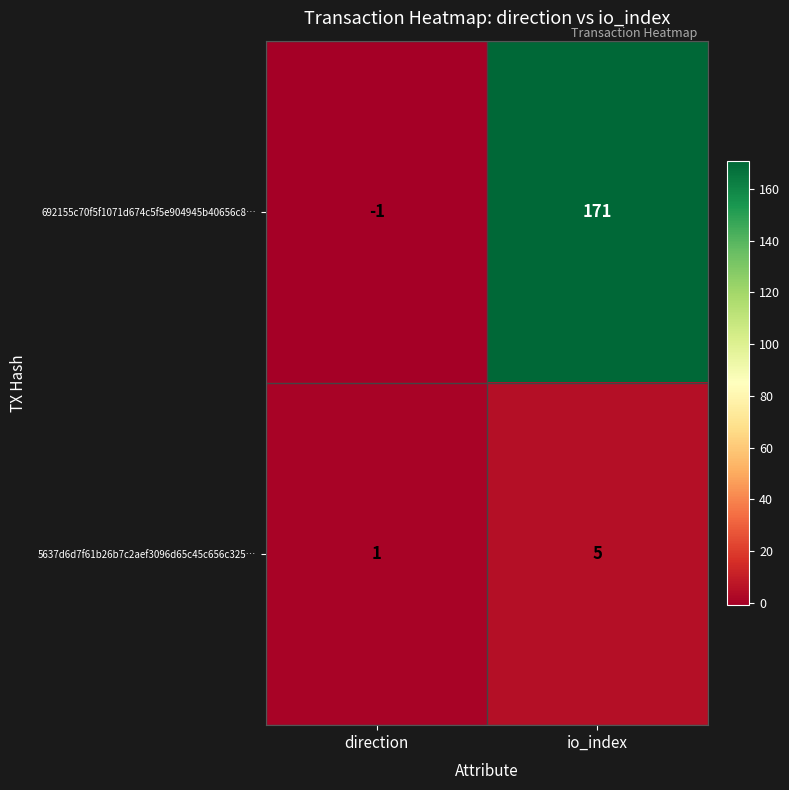

Is it true that 692155c70f5f1071d674c5f5e904945b40656c8… equals 296 at io_index?

False